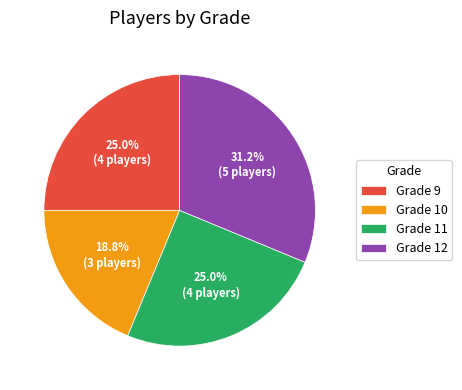

To the nearest percent, what is the average slice percentage?

25%